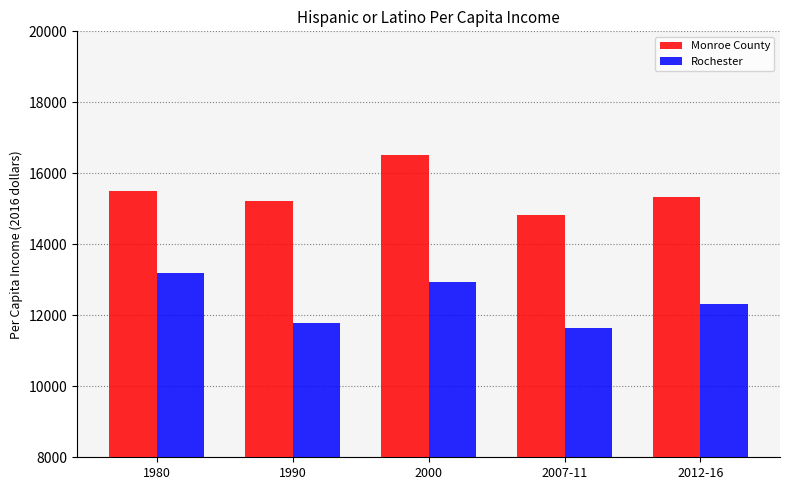

Which series has the largest total across all categories?

Monroe County